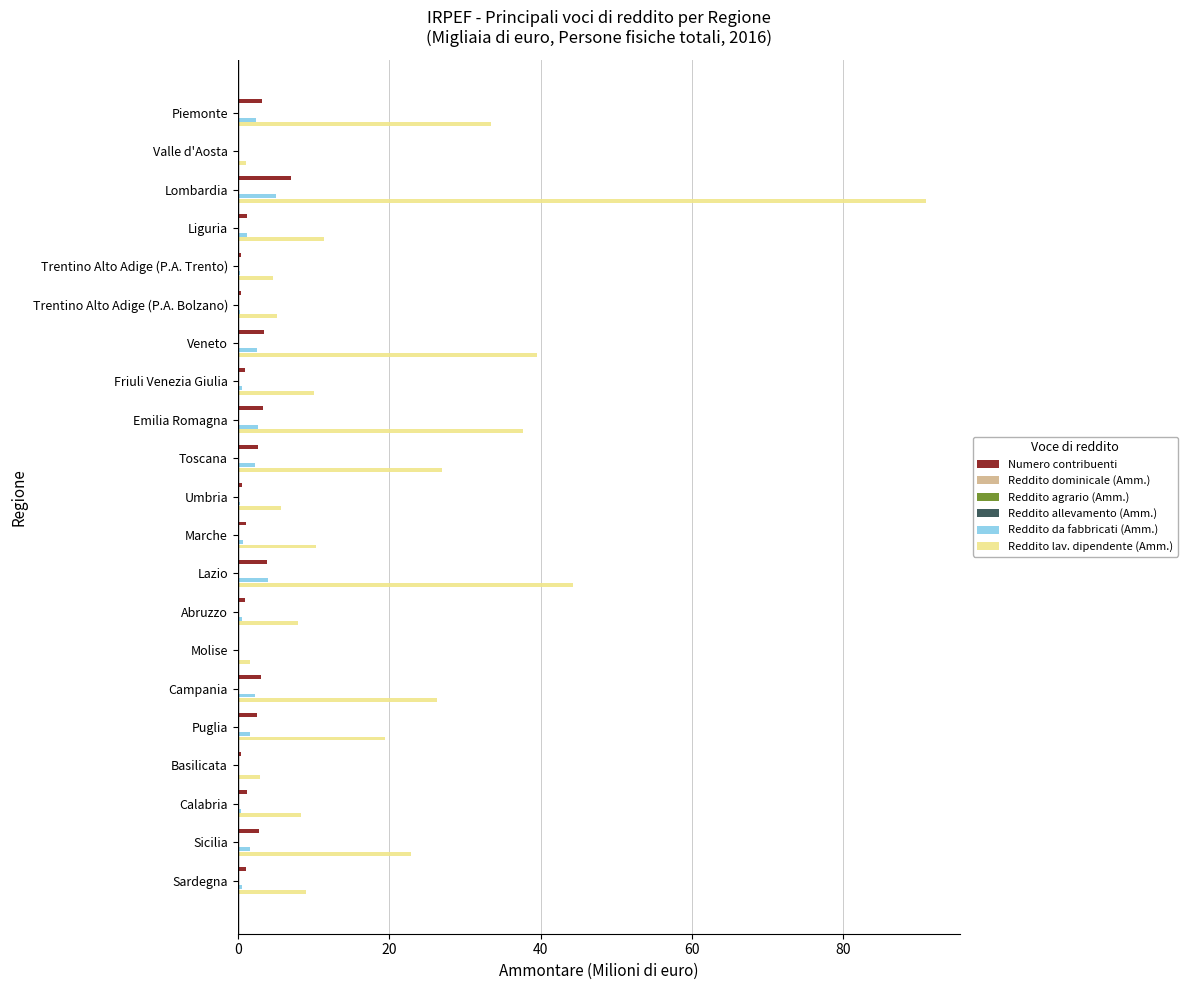

Which series has the largest total across all categories?

Reddito lav. dipendente (Amm.)